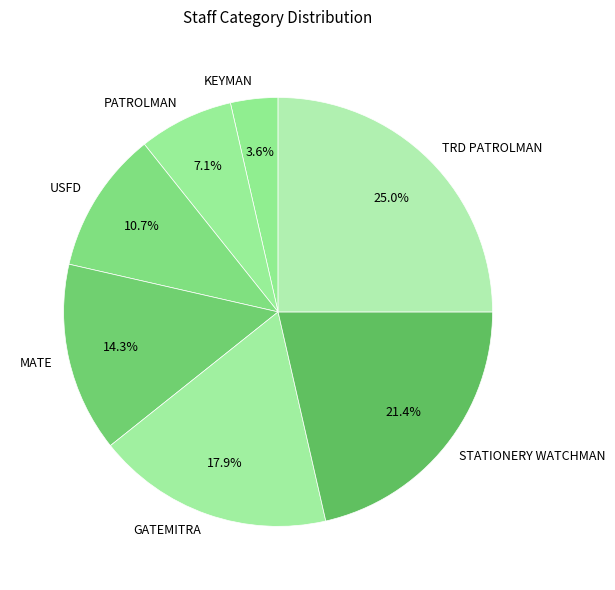

Does STATIONERY WATCHMAN represent more than half of the total?

No